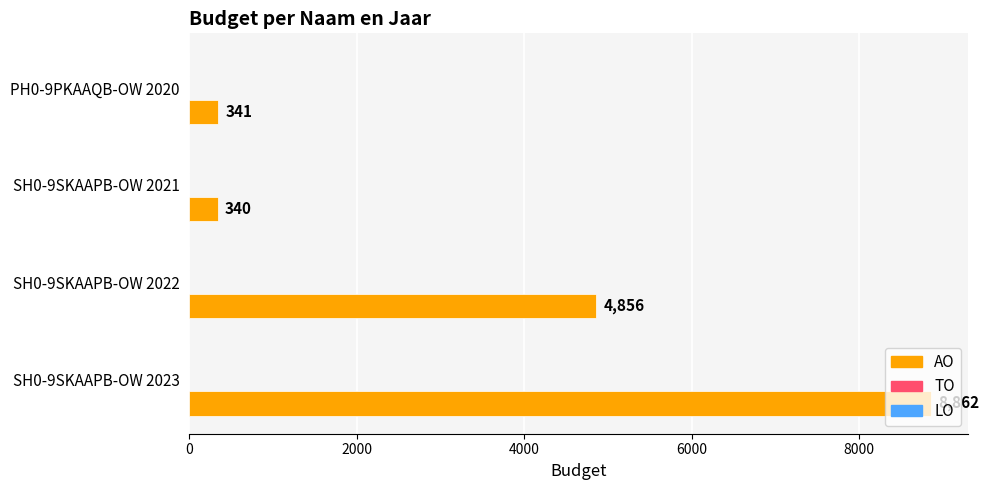

What is the average value?

3600